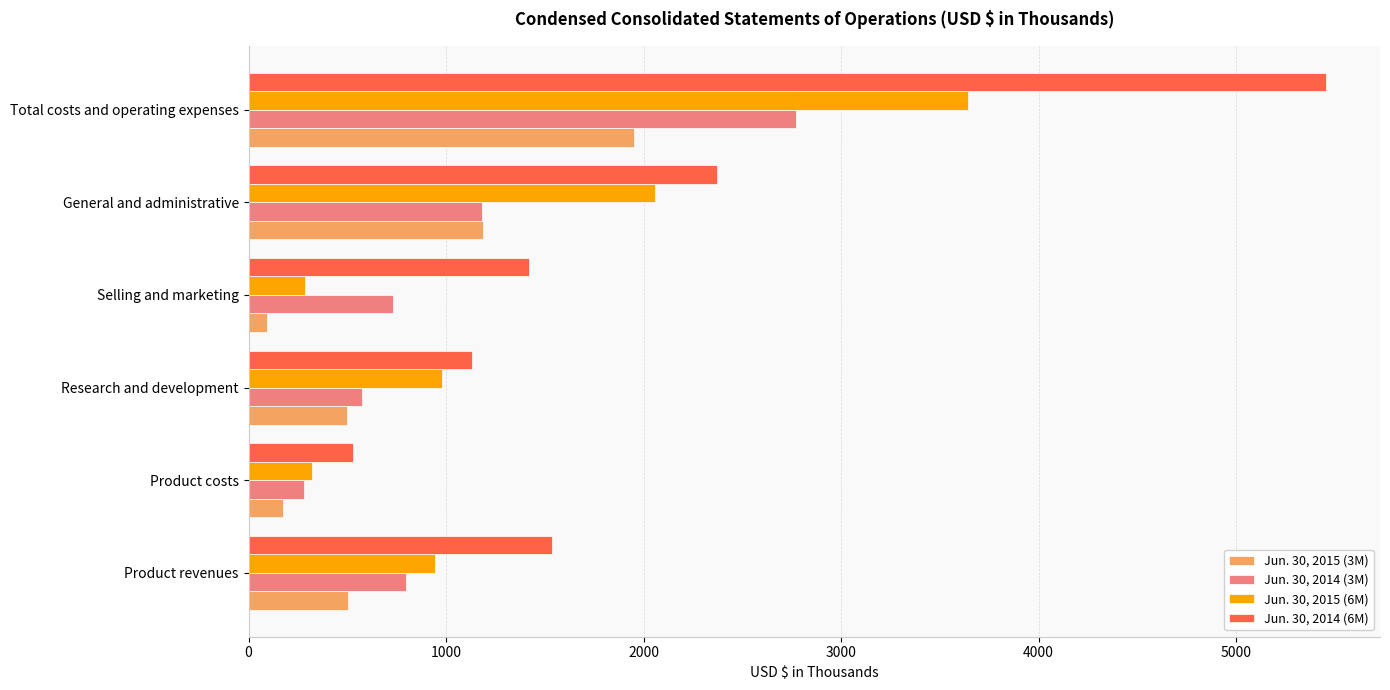

What is the difference between the second highest and second lowest values in the Jun. 30, 2014 (3M) series?

610